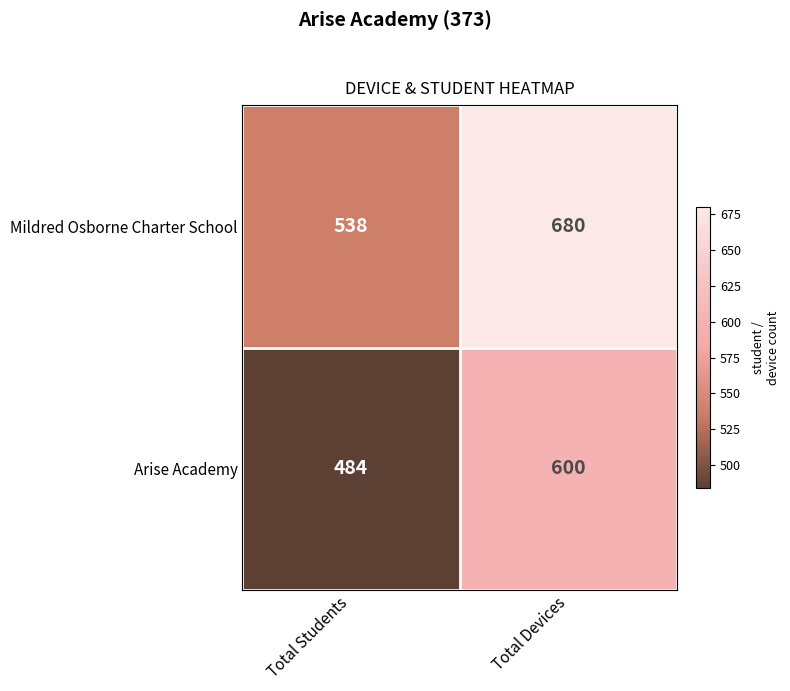

Between Total Students and Total Devices, which series saw the biggest shift?

Mildred Osborne Charter School